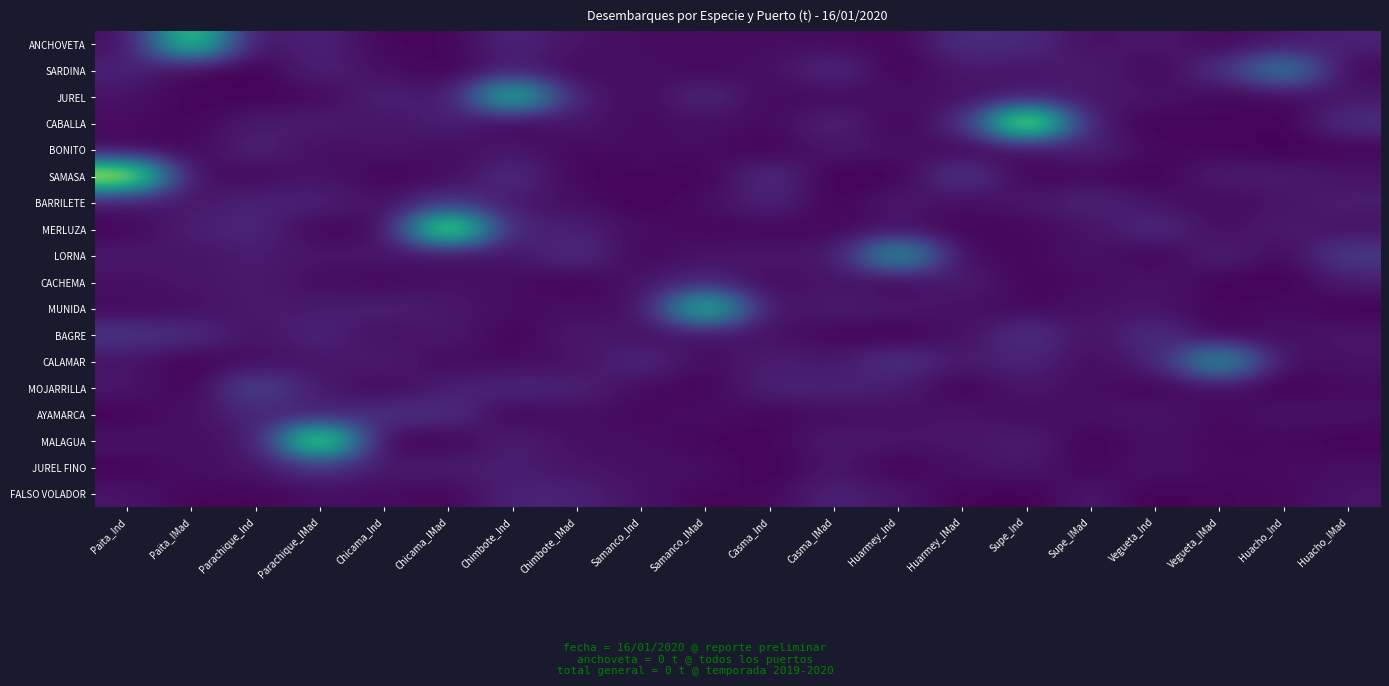

Reading right to left, extract all data points from this chart.

ANCHOVETA: Huacho_IMad=0.4	Huacho_Ind=0.3	Vegueta_IMad=0.1	Vegueta_Ind=0.3	Supe_IMad=0.2	Supe_Ind=0.5	Huarmey_IMad=0.6	Huarmey_Ind=0.1	Casma_IMad=0.1	Casma_Ind=0.1	Samanco_IMad=0.2	Samanco_Ind=0.1	Chimbote_IMad=0.2	Chimbote_Ind=0.5	Chicama_IMad=0.1	Chicama_Ind=0.1	Parachique_IMad=0.5	Parachique_Ind=0.2	Paita_IMad=3.4	Paita_Ind=0.1
SARDINA: Huacho_IMad=0.1	Huacho_Ind=1.9	Vegueta_IMad=0.6	Vegueta_Ind=0.1	Supe_IMad=0.4	Supe_Ind=0.2	Huarmey_IMad=0.3	Huarmey_Ind=0.0	Casma_IMad=0.6	Casma_Ind=0.2	Samanco_IMad=0.1	Samanco_Ind=0.2	Chimbote_IMad=0.1	Chimbote_Ind=0.3	Chicama_IMad=0.0	Chicama_Ind=0.2	Parachique_IMad=0.4	Parachique_Ind=0.0	Paita_IMad=0.1	Paita_Ind=0.4
JUREL: Huacho_IMad=0.3	Huacho_Ind=0.1	Vegueta_IMad=0.1	Vegueta_Ind=0.3	Supe_IMad=0.3	Supe_Ind=0.3	Huarmey_IMad=0.2	Huarmey_Ind=0.2	Casma_IMad=0.1	Casma_Ind=0.1	Samanco_IMad=0.5	Samanco_Ind=0.1	Chimbote_IMad=0.3	Chimbote_Ind=3.1	Chicama_IMad=0.2	Chicama_Ind=0.4	Parachique_IMad=0.1	Parachique_Ind=0.0	Paita_IMad=0.1	Paita_Ind=0.2
CABALLA: Huacho_IMad=0.6	Huacho_Ind=0.0	Vegueta_IMad=0.1	Vegueta_Ind=0.0	Supe_IMad=0.2	Supe_Ind=4.5	Huarmey_IMad=0.5	Huarmey_Ind=0.0	Casma_IMad=0.5	Casma_Ind=0.1	Samanco_IMad=0.2	Samanco_Ind=0.1	Chimbote_IMad=0.3	Chimbote_Ind=0.0	Chicama_IMad=0.4	Chicama_Ind=0.2	Parachique_IMad=0.4	Parachique_Ind=0.3	Paita_IMad=0.1	Paita_Ind=0.1
BONITO: Huacho_IMad=0.1	Huacho_Ind=0.0	Vegueta_IMad=0.1	Vegueta_Ind=0.1	Supe_IMad=0.4	Supe_Ind=0.1	Huarmey_IMad=0.1	Huarmey_Ind=0.2	Casma_IMad=0.3	Casma_Ind=0.0	Samanco_IMad=0.2	Samanco_Ind=0.2	Chimbote_IMad=0.1	Chimbote_Ind=0.3	Chicama_IMad=0.2	Chicama_Ind=0.2	Parachique_IMad=0.2	Parachique_Ind=0.4	Paita_IMad=0.1	Paita_Ind=0.1
SAMASA: Huacho_IMad=0.2	Huacho_Ind=0.3	Vegueta_IMad=0.4	Vegueta_Ind=0.0	Supe_IMad=0.1	Supe_Ind=0.1	Huarmey_IMad=0.7	Huarmey_Ind=0.0	Casma_IMad=0.0	Casma_Ind=0.6	Samanco_IMad=0.0	Samanco_Ind=0.1	Chimbote_IMad=0.1	Chimbote_Ind=0.6	Chicama_IMad=0.1	Chicama_Ind=0.0	Parachique_IMad=0.2	Parachique_Ind=0.1	Paita_IMad=0.1	Paita_Ind=4.3
BARRILETE: Huacho_IMad=0.4	Huacho_Ind=0.2	Vegueta_IMad=0.1	Vegueta_Ind=0.2	Supe_IMad=0.5	Supe_Ind=0.3	Huarmey_IMad=0.1	Huarmey_Ind=0.3	Casma_IMad=0.0	Casma_Ind=0.5	Samanco_IMad=0.2	Samanco_Ind=0.0	Chimbote_IMad=0.2	Chimbote_Ind=0.3	Chicama_IMad=0.7	Chicama_Ind=0.2	Parachique_IMad=0.4	Parachique_Ind=0.4	Paita_IMad=0.3	Paita_Ind=0.2
MERLUZA: Huacho_IMad=0.2	Huacho_Ind=0.4	Vegueta_IMad=0.1	Vegueta_Ind=0.6	Supe_IMad=0.2	Supe_Ind=0.1	Huarmey_IMad=0.1	Huarmey_Ind=0.2	Casma_IMad=0.1	Casma_Ind=0.1	Samanco_IMad=0.1	Samanco_Ind=0.2	Chimbote_IMad=0.4	Chimbote_Ind=0.4	Chicama_IMad=4.2	Chicama_Ind=0.1	Parachique_IMad=0.1	Parachique_Ind=0.5	Paita_IMad=0.4	Paita_Ind=0.1
LORNA: Huacho_IMad=0.8	Huacho_Ind=0.1	Vegueta_IMad=0.4	Vegueta_Ind=0.0	Supe_IMad=0.2	Supe_Ind=0.1	Huarmey_IMad=0.1	Huarmey_Ind=2.5	Casma_IMad=0.2	Casma_Ind=0.3	Samanco_IMad=0.2	Samanco_Ind=0.1	Chimbote_IMad=0.6	Chimbote_Ind=0.2	Chicama_IMad=0.1	Chicama_Ind=0.3	Parachique_IMad=0.2	Parachique_Ind=0.3	Paita_IMad=0.2	Paita_Ind=0.3
CACHEMA: Huacho_IMad=0.3	Huacho_Ind=0.0	Vegueta_IMad=0.0	Vegueta_Ind=0.3	Supe_IMad=0.1	Supe_Ind=0.1	Huarmey_IMad=0.4	Huarmey_Ind=0.1	Casma_IMad=0.3	Casma_Ind=0.1	Samanco_IMad=0.5	Samanco_Ind=0.3	Chimbote_IMad=0.0	Chimbote_Ind=0.1	Chicama_IMad=0.2	Chicama_Ind=0.1	Parachique_IMad=0.1	Parachique_Ind=0.3	Paita_IMad=0.3	Paita_Ind=0.2
MUNIDA: Huacho_IMad=0.0	Huacho_Ind=0.1	Vegueta_IMad=0.1	Vegueta_Ind=0.2	Supe_IMad=0.2	Supe_Ind=0.1	Huarmey_IMad=0.2	Huarmey_Ind=0.3	Casma_IMad=0.3	Casma_Ind=0.2	Samanco_IMad=3.2	Samanco_Ind=0.2	Chimbote_IMad=0.2	Chimbote_Ind=0.2	Chicama_IMad=0.3	Chicama_Ind=0.4	Parachique_IMad=0.3	Parachique_Ind=0.3	Paita_IMad=0.2	Paita_Ind=0.1
BAGRE: Huacho_IMad=0.3	Huacho_Ind=0.2	Vegueta_IMad=0.1	Vegueta_Ind=0.6	Supe_IMad=0.2	Supe_Ind=0.6	Huarmey_IMad=0.2	Huarmey_Ind=0.0	Casma_IMad=0.1	Casma_Ind=0.2	Samanco_IMad=0.2	Samanco_Ind=0.2	Chimbote_IMad=0.3	Chimbote_Ind=0.0	Chicama_IMad=0.3	Chicama_Ind=0.1	Parachique_IMad=0.5	Parachique_Ind=0.2	Paita_IMad=0.6	Paita_Ind=0.7
CALAMAR: Huacho_IMad=0.2	Huacho_Ind=0.1	Vegueta_IMad=2.4	Vegueta_Ind=0.4	Supe_IMad=0.1	Supe_Ind=0.5	Huarmey_IMad=0.3	Huarmey_Ind=0.6	Casma_IMad=0.3	Casma_Ind=0.4	Samanco_IMad=0.1	Samanco_Ind=0.5	Chimbote_IMad=0.2	Chimbote_Ind=0.1	Chicama_IMad=0.1	Chicama_Ind=0.4	Parachique_IMad=0.3	Parachique_Ind=0.2	Paita_IMad=0.0	Paita_Ind=0.2
MOJARRILLA: Huacho_IMad=0.1	Huacho_Ind=0.0	Vegueta_IMad=0.2	Vegueta_Ind=0.1	Supe_IMad=0.1	Supe_Ind=0.3	Huarmey_IMad=0.0	Huarmey_Ind=0.3	Casma_IMad=0.4	Casma_Ind=0.4	Samanco_IMad=0.0	Samanco_Ind=0.1	Chimbote_IMad=0.4	Chimbote_Ind=0.5	Chicama_IMad=0.4	Chicama_Ind=0.1	Parachique_IMad=0.3	Parachique_Ind=1.0	Paita_IMad=0.0	Paita_Ind=0.3
AYAMARCA: Huacho_IMad=0.2	Huacho_Ind=0.2	Vegueta_IMad=0.1	Vegueta_Ind=0.3	Supe_IMad=0.2	Supe_Ind=0.1	Huarmey_IMad=0.3	Huarmey_Ind=0.2	Casma_IMad=0.1	Casma_Ind=0.1	Samanco_IMad=0.2	Samanco_Ind=0.1	Chimbote_IMad=0.2	Chimbote_Ind=0.0	Chicama_IMad=0.6	Chicama_Ind=0.6	Parachique_IMad=0.4	Parachique_Ind=0.5	Paita_IMad=0.2	Paita_Ind=0.0
MALAGUA: Huacho_IMad=0.0	Huacho_Ind=0.1	Vegueta_IMad=0.1	Vegueta_Ind=0.2	Supe_IMad=0.0	Supe_Ind=0.4	Huarmey_IMad=0.2	Huarmey_Ind=0.2	Casma_IMad=0.3	Casma_Ind=0.1	Samanco_IMad=0.1	Samanco_Ind=0.2	Chimbote_IMad=0.2	Chimbote_Ind=0.4	Chicama_IMad=0.0	Chicama_Ind=0.0	Parachique_IMad=4.1	Parachique_Ind=0.2	Paita_IMad=0.2	Paita_Ind=0.2
JUREL FINO: Huacho_IMad=0.2	Huacho_Ind=0.1	Vegueta_IMad=0.1	Vegueta_Ind=0.2	Supe_IMad=0.0	Supe_Ind=0.3	Huarmey_IMad=0.2	Huarmey_Ind=0.0	Casma_IMad=0.3	Casma_Ind=0.0	Samanco_IMad=0.2	Samanco_Ind=0.2	Chimbote_IMad=0.2	Chimbote_Ind=0.3	Chicama_IMad=0.4	Chicama_Ind=0.3	Parachique_IMad=0.6	Parachique_Ind=0.2	Paita_IMad=0.2	Paita_Ind=0.0
FALSO VOLADOR: Huacho_IMad=0.2	Huacho_Ind=0.1	Vegueta_IMad=0.1	Vegueta_Ind=0.0	Supe_IMad=0.3	Supe_Ind=0.0	Huarmey_IMad=0.0	Huarmey_Ind=0.3	Casma_IMad=0.4	Casma_Ind=0.1	Samanco_IMad=0.1	Samanco_Ind=0.2	Chimbote_IMad=0.4	Chimbote_Ind=0.4	Chicama_IMad=0.1	Chicama_Ind=0.1	Parachique_IMad=0.2	Parachique_Ind=0.1	Paita_IMad=0.1	Paita_Ind=0.2